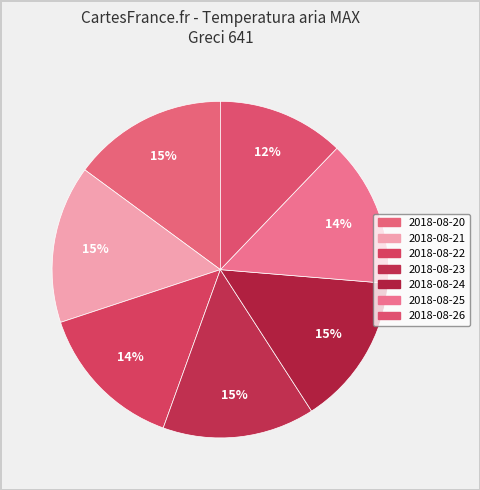

Do 2018-08-25 and 2018-08-20 together represent more than half of the pie?

No